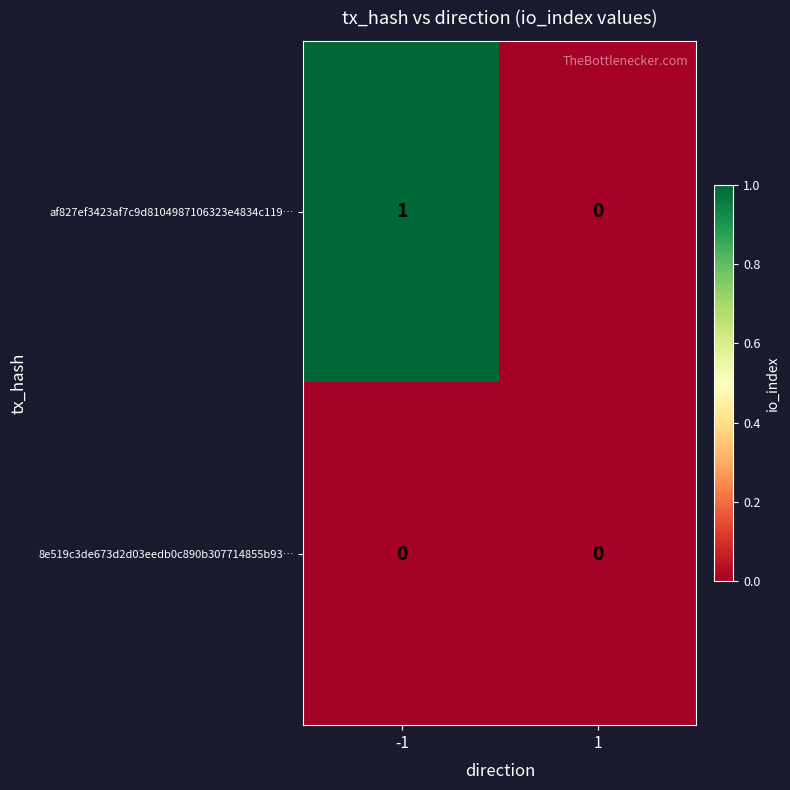

At which category is the sum across all series the highest?

-1